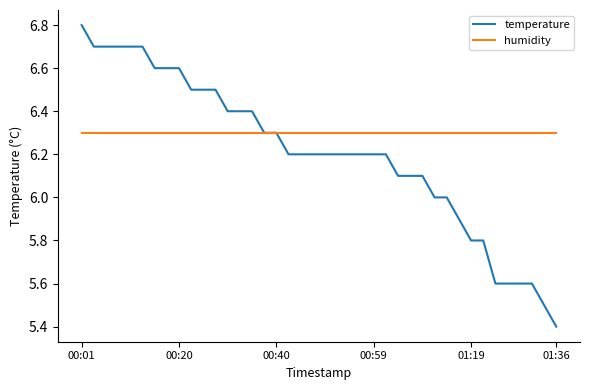

Which series has the largest range (max minus min)?

temperature